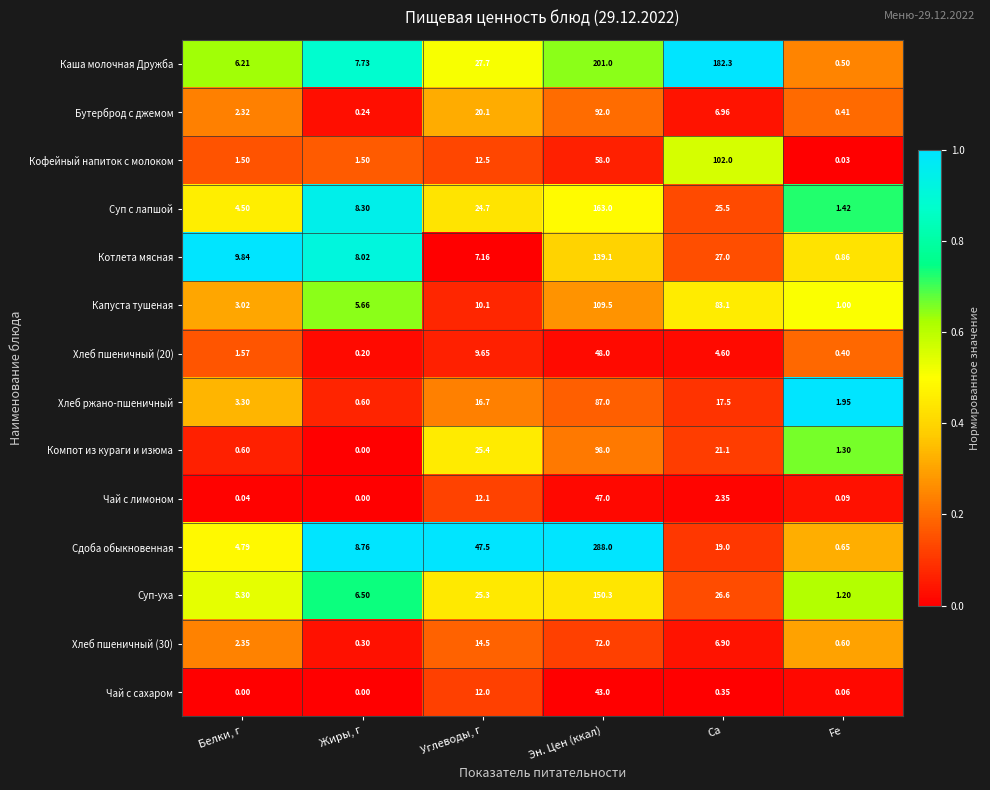

Which series has the largest total across all categories?

Каша молочная Дружба